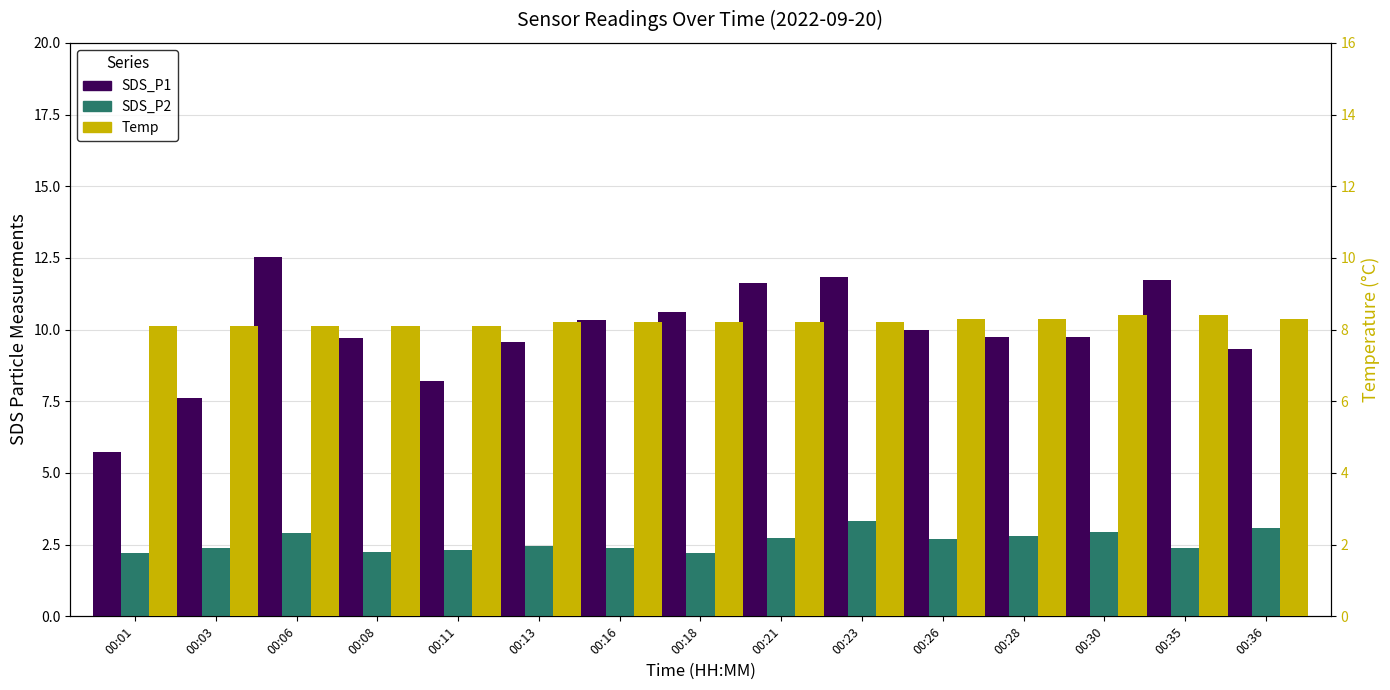

What is the difference between the maximum and minimum values in the Temp series?

0.3